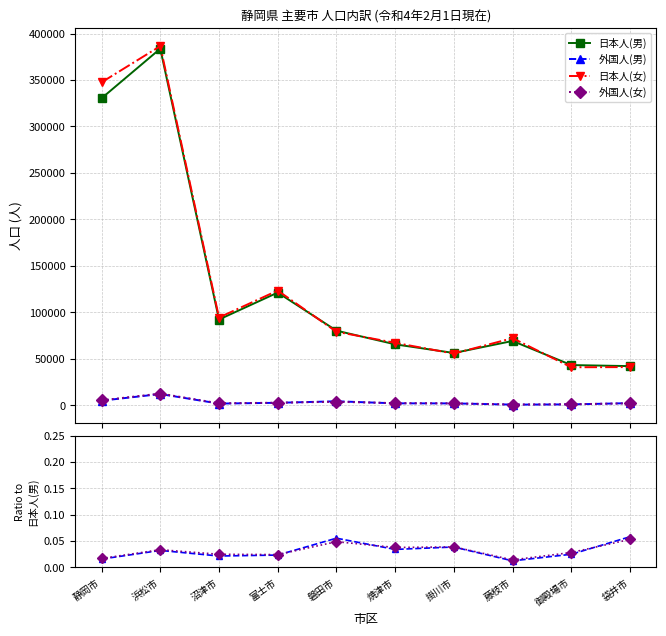

The value of 日本人(女) at 富士市 is 1.5. True or false?

False